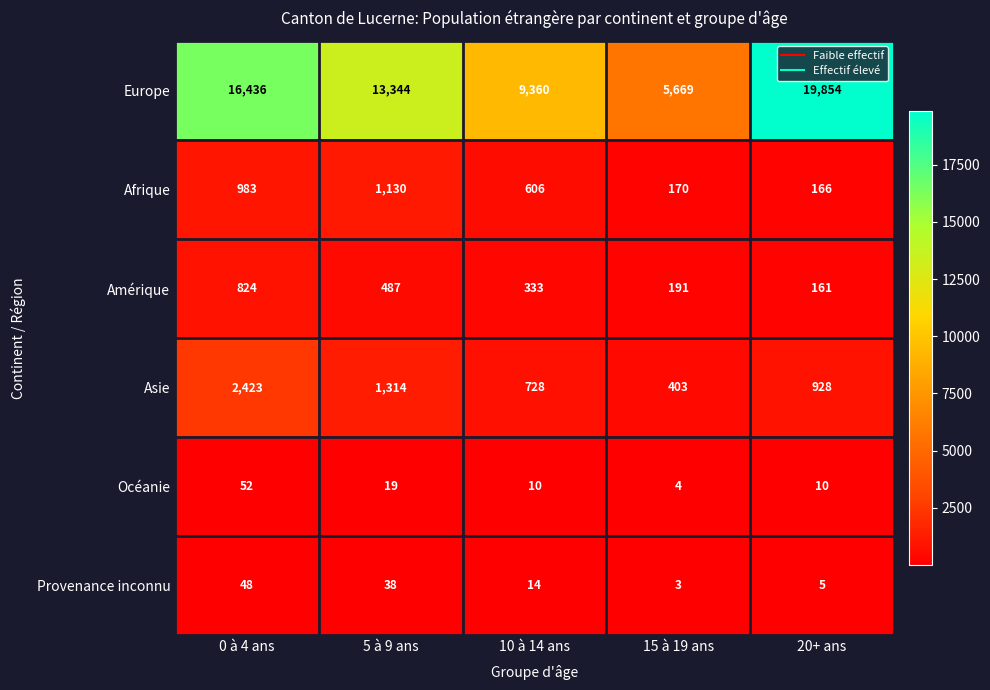

Which label corresponds to the smallest value in the chart?

15 à 19 ans